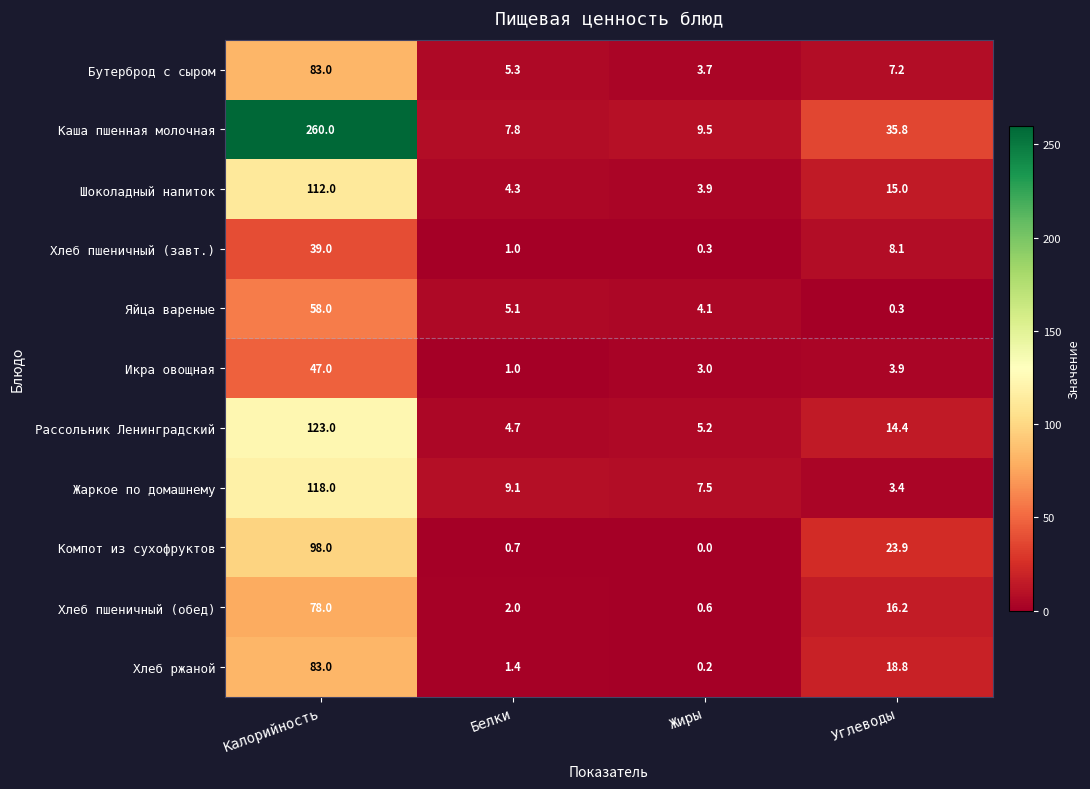

True or false: Рассольник Ленинградский has a value of 6.3 at Белки.

False